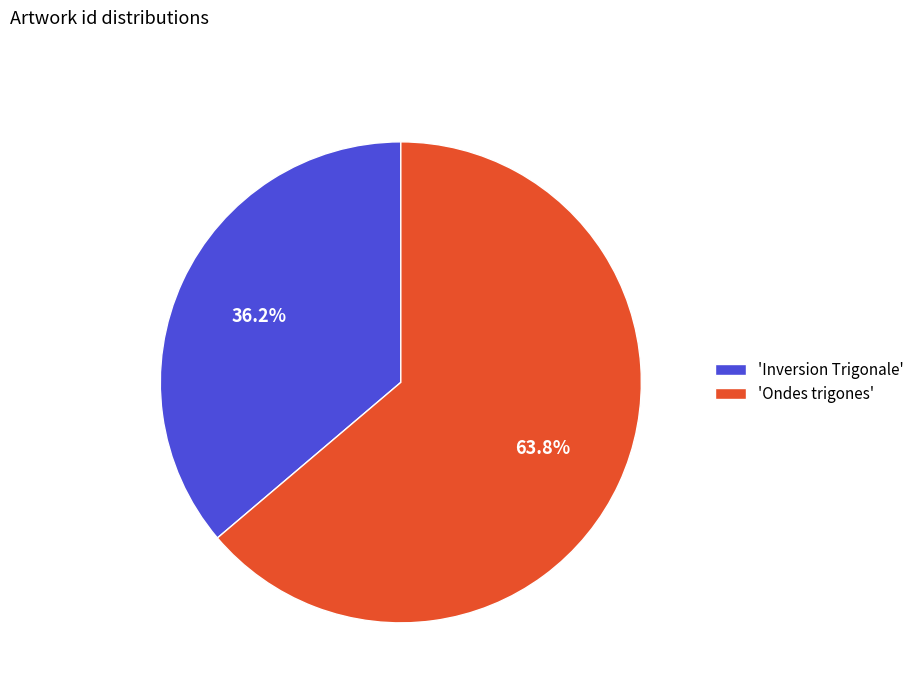

How much of the chart is everything except 'Ondes trigones'?

36.2%